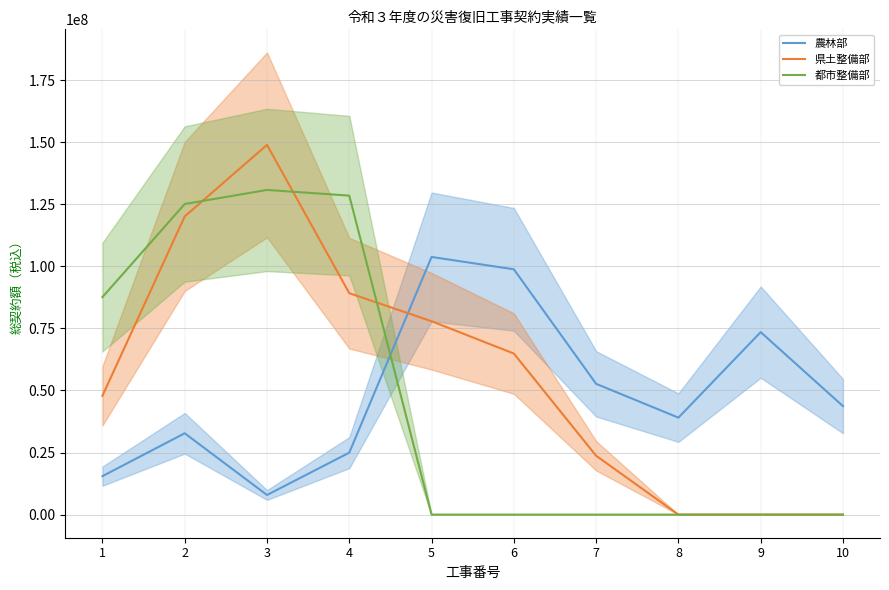

How many data points does each series have?

10